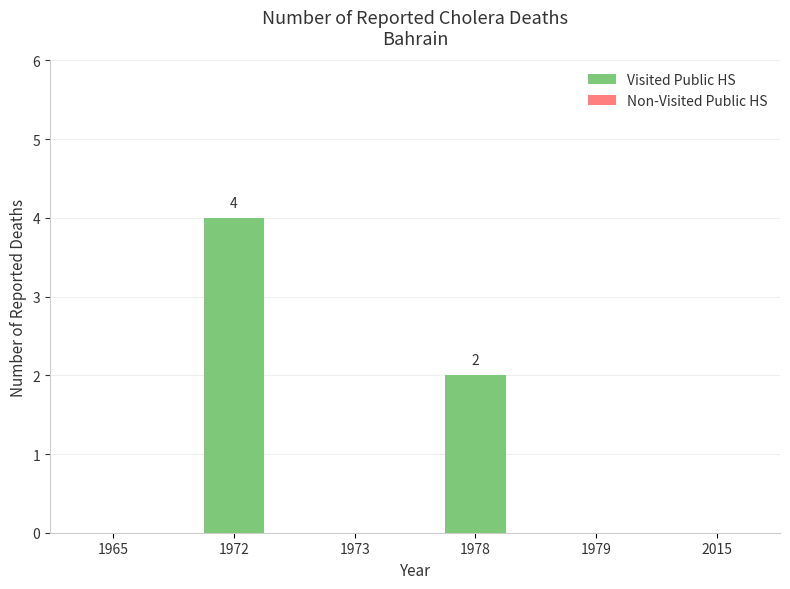

What value does the data have at 1972?

4